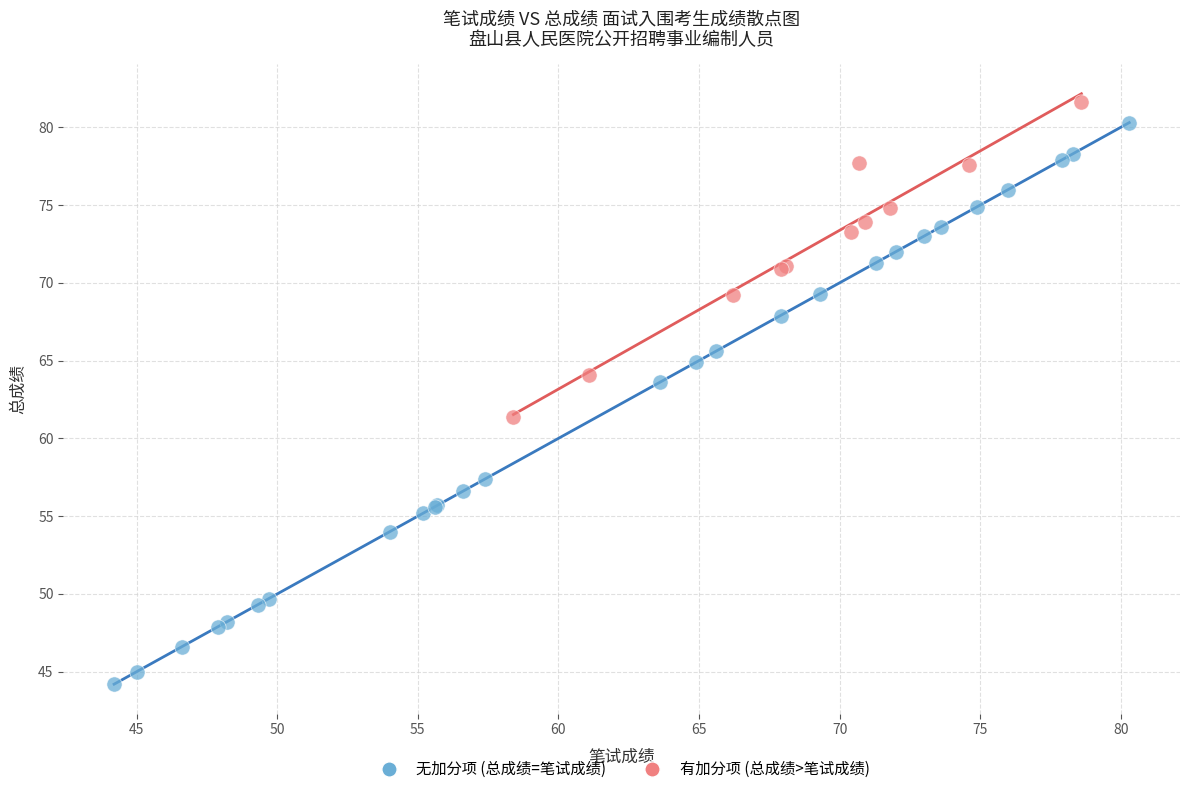

Which series contains the lowest Y value?

无加分项 (总成绩=笔试成绩)